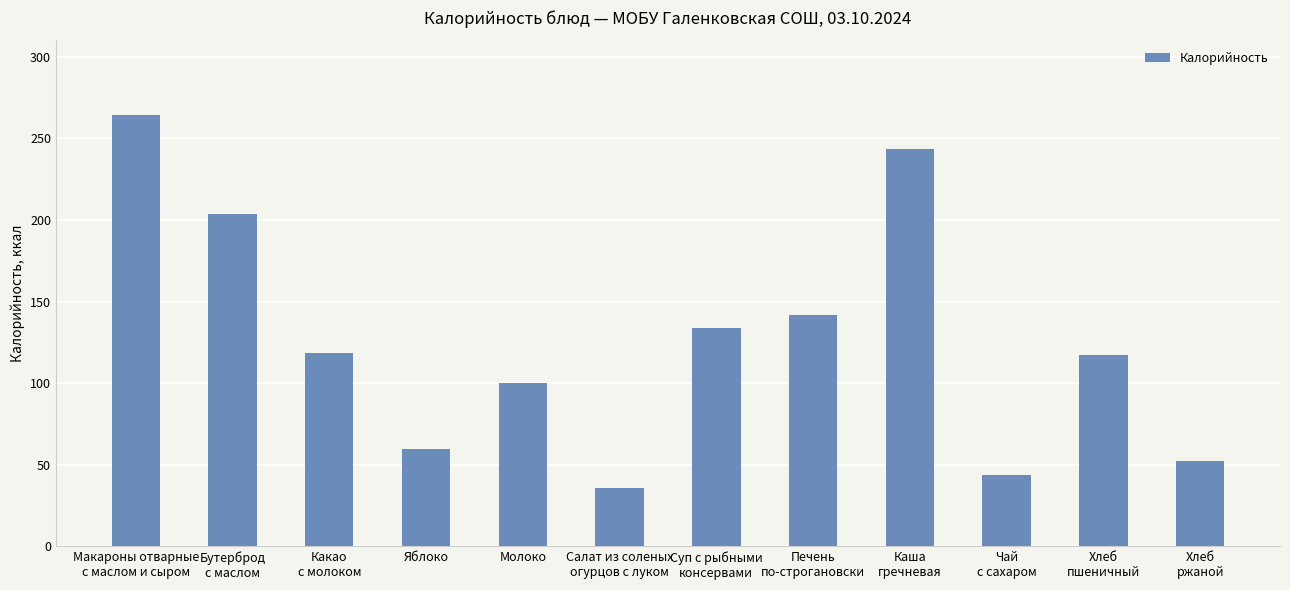

What is the greatest value displayed?

264.0